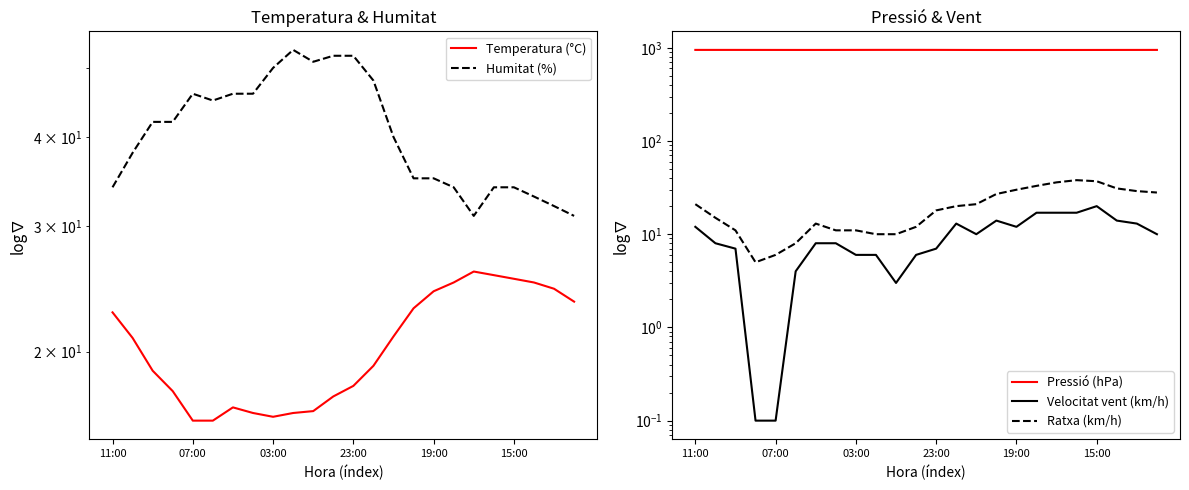

How many lines are shown in the chart?

5